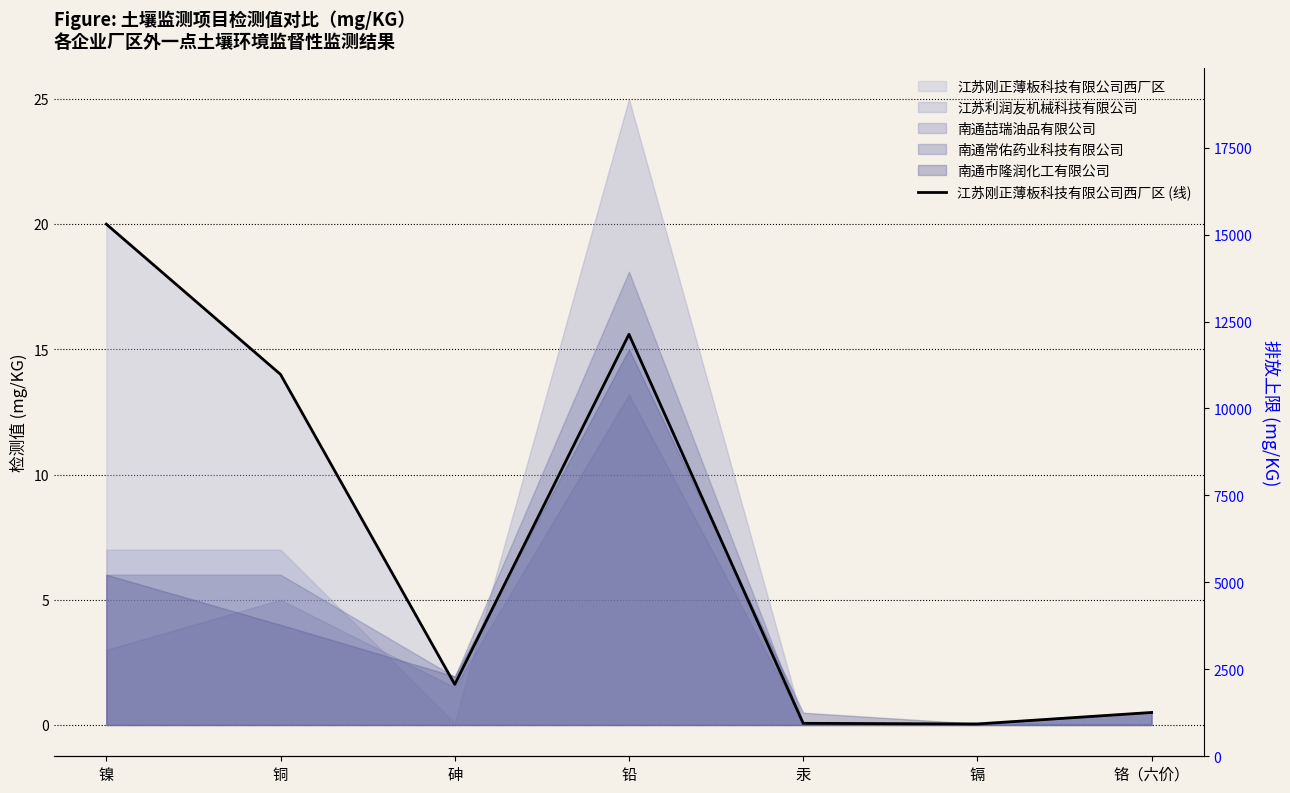

Is it true that the value at 铜 is 24.4?

False